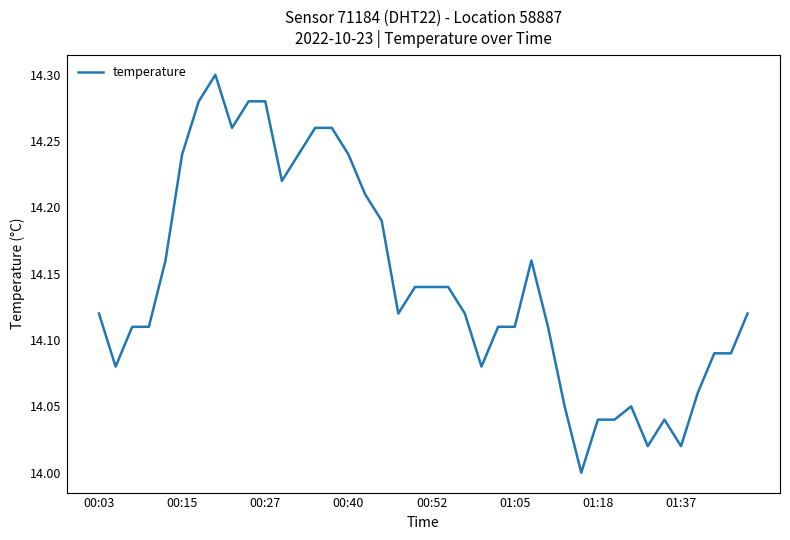

Does the chart have visible grid lines?

No